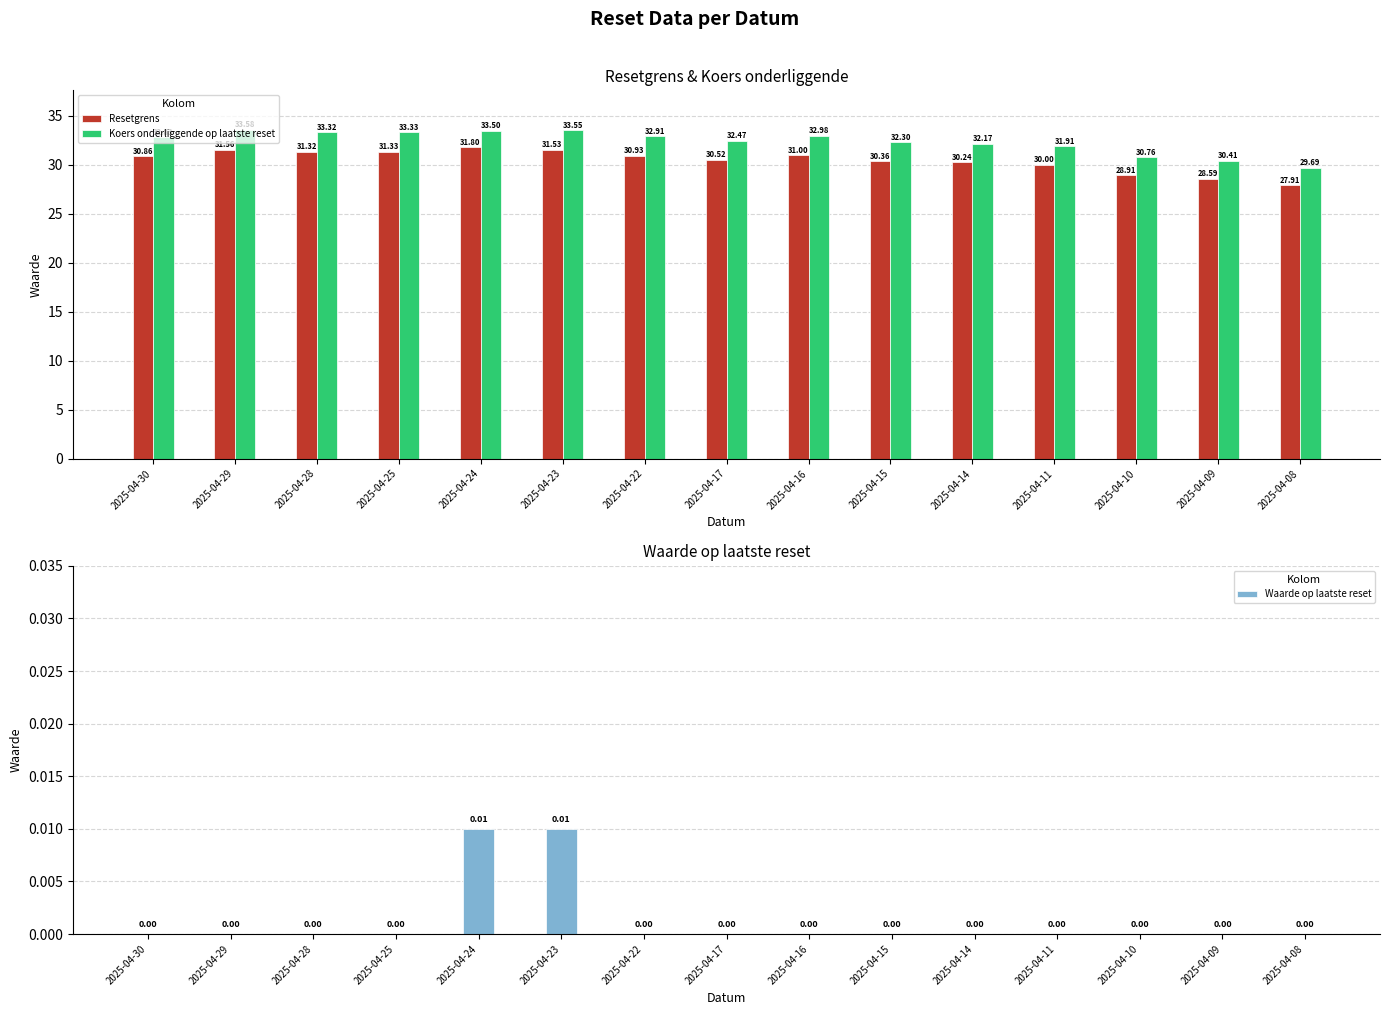

The value of Resetgrens at 2025-04-15 is 19.3. True or false?

False